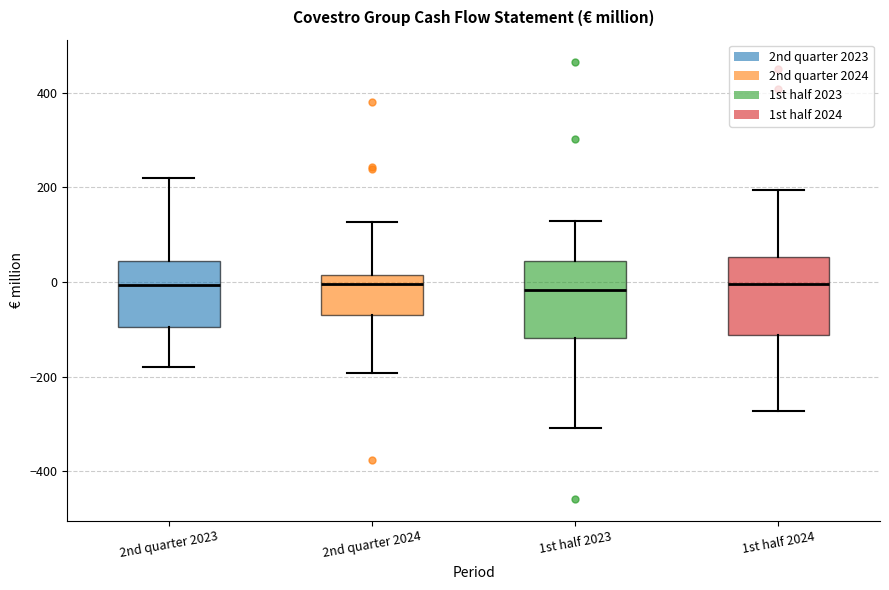

Reading left to right, transcribe this box plot: for each box, give where its median line is, the range the box spans, and where its two whiskers end, as read against the y-axis. The values are not printed on the chart, so give them approximately, as read against the axis.

2nd quarter 2023: median 0, box -100 to 40, whiskers -180 to 220
2nd quarter 2024: median 0, box -60 to 20, whiskers -200 to 120
1st half 2023: median -20, box -120 to 40, whiskers -300 to 140
1st half 2024: median 0, box -120 to 60, whiskers -280 to 200